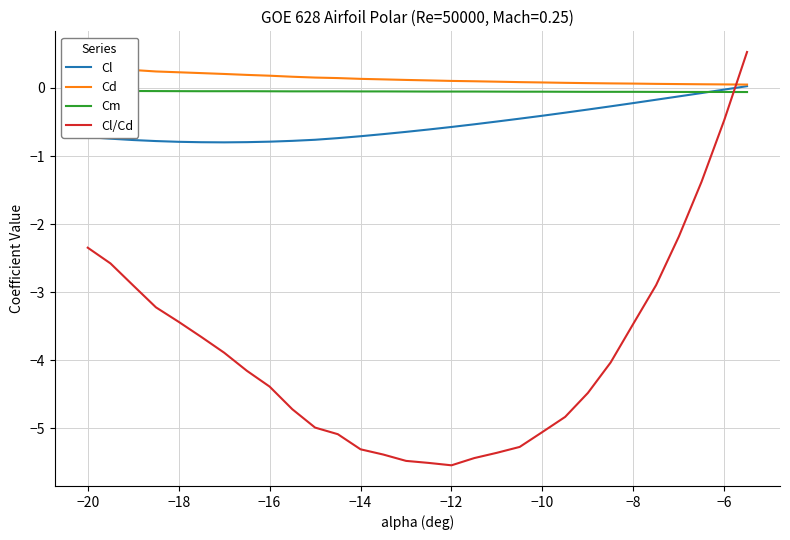

What value does the Cl/Cd series have at −12?

-5.5